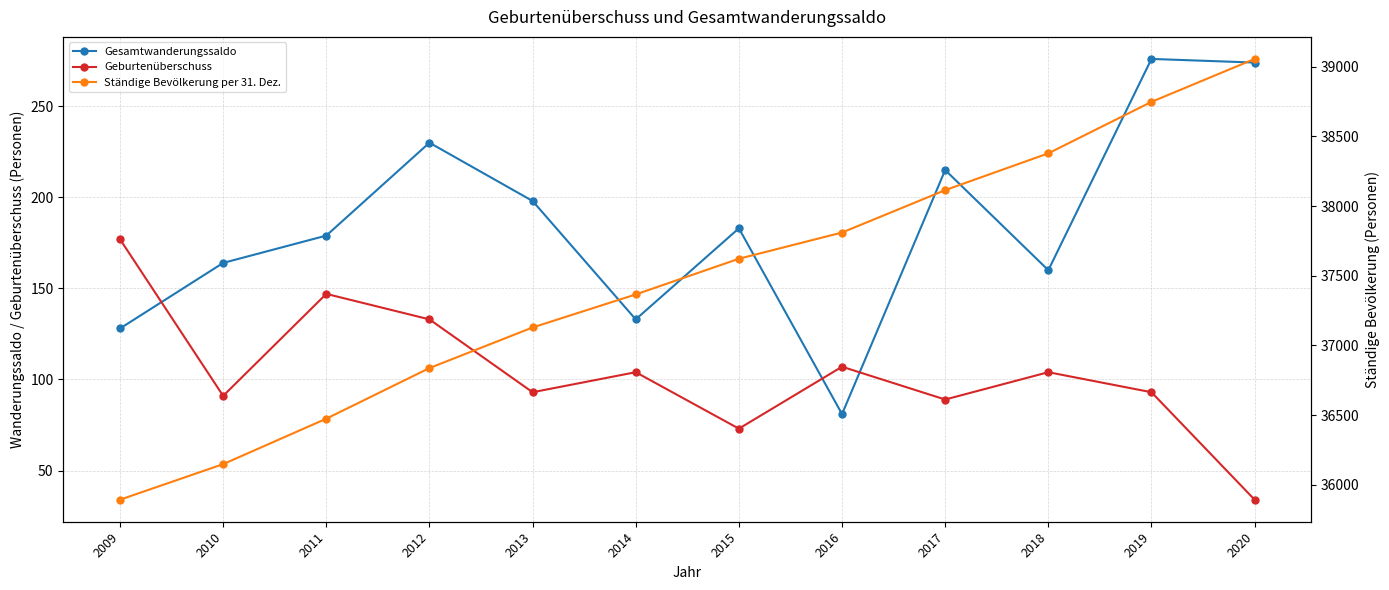

What is the average value of the Ständige Bevölkerung per 31. Dez. series?

37465